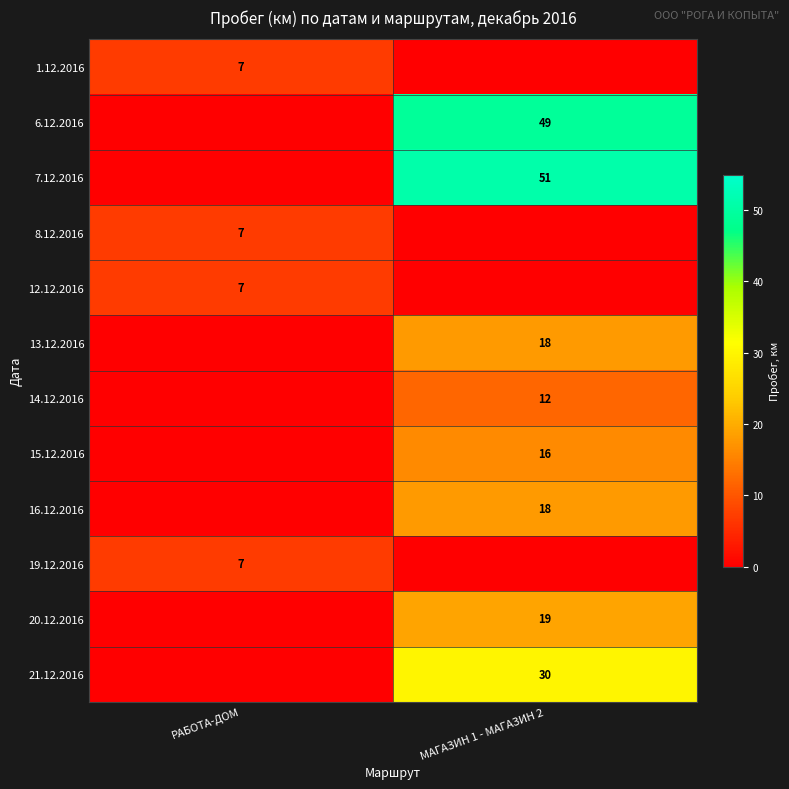

Is it true that 21.12.2016 equals 30 at МАГАЗИН 1 - МАГАЗИН 2?

True